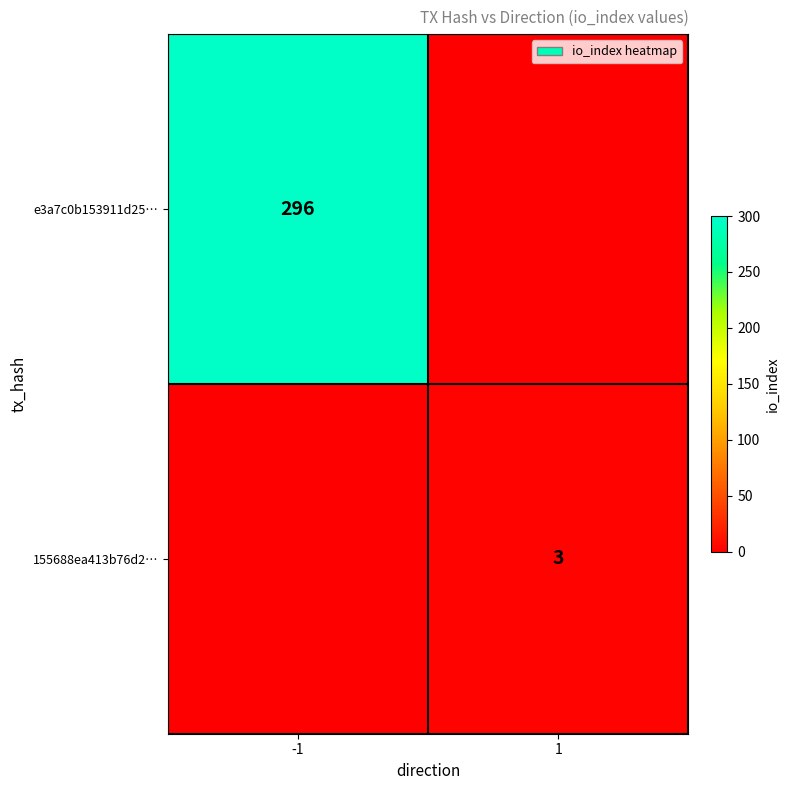

True or false: e3a7c0b153911d25… has a value of 296 at -1.

True